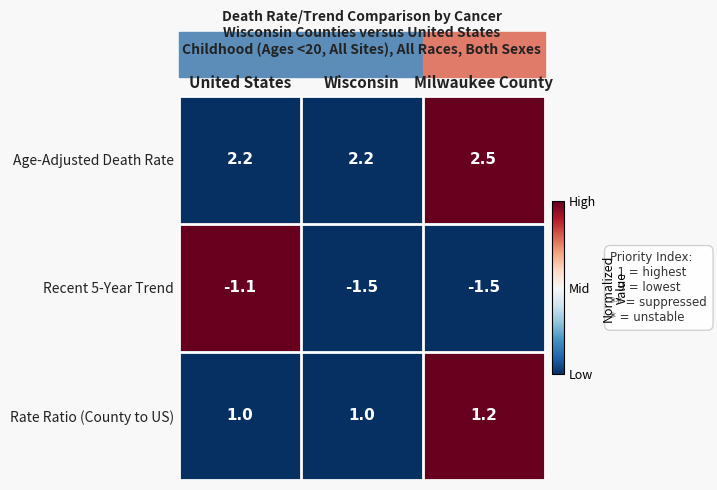

Count the number of categories in the chart.

3